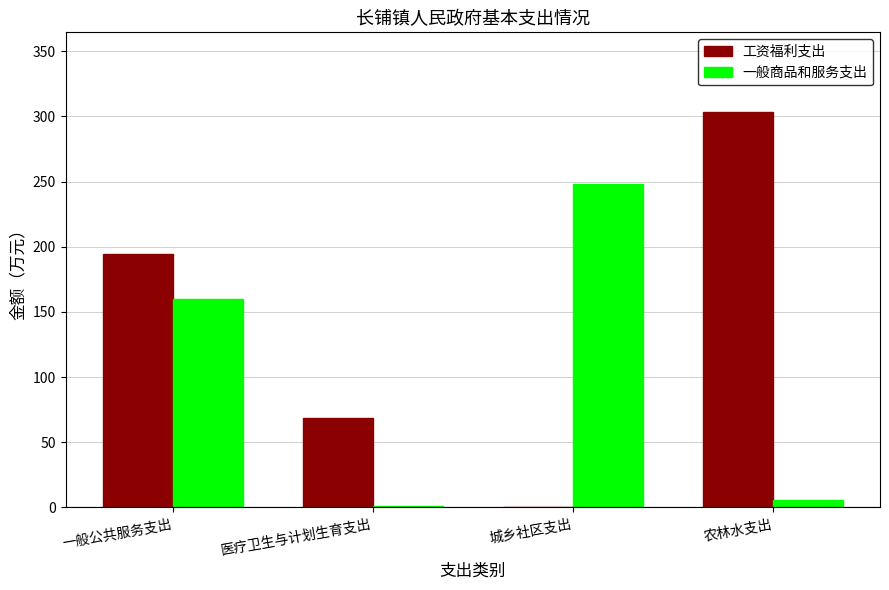

What are all the series names shown in the legend?

工资福利支出, 一般商品和服务支出